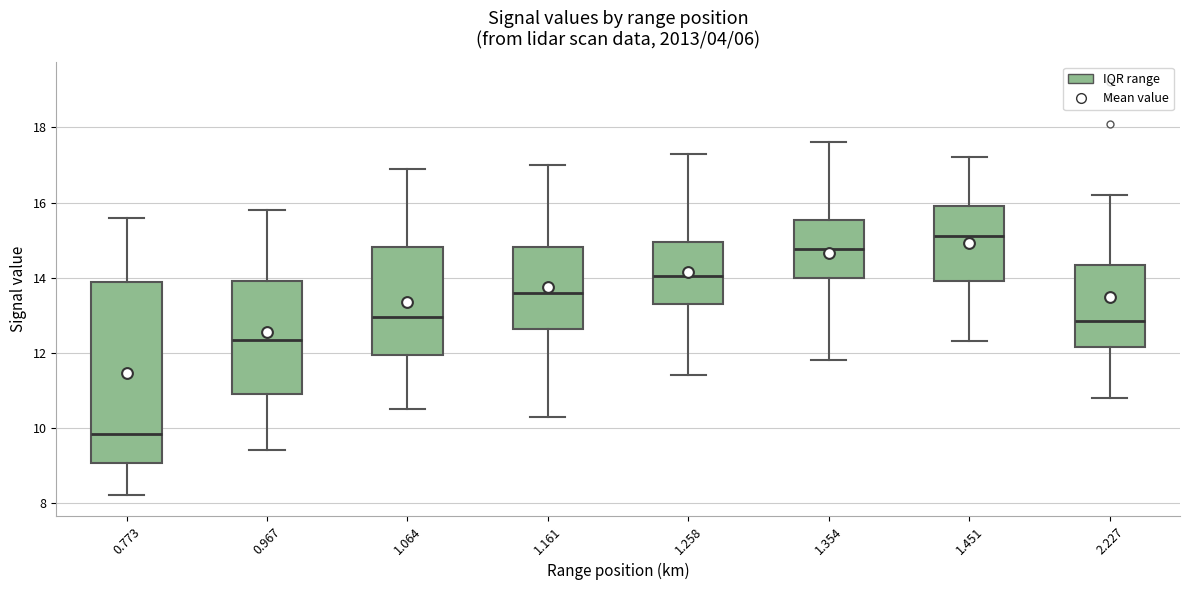

Where is the upper edge of the box at x = 1.161 on the y-axis? The values are not printed on the chart, so give them approximately, as read against the axis.

14.8